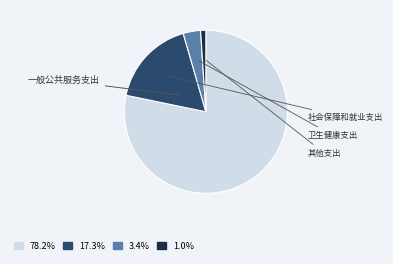

Is there a majority slice in this chart?

Yes